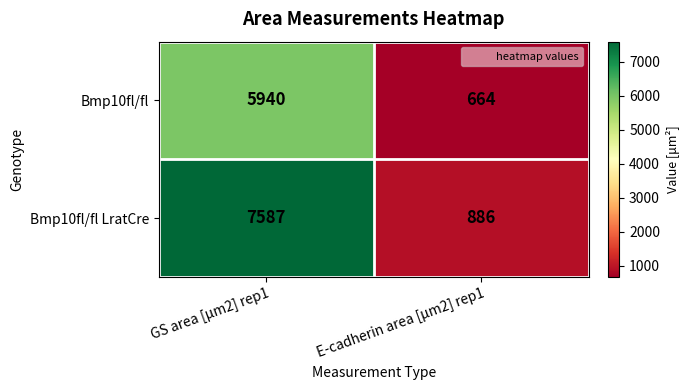

What is the difference between the maximum and minimum values in the Bmp10fl/fl LratCre series?

6701